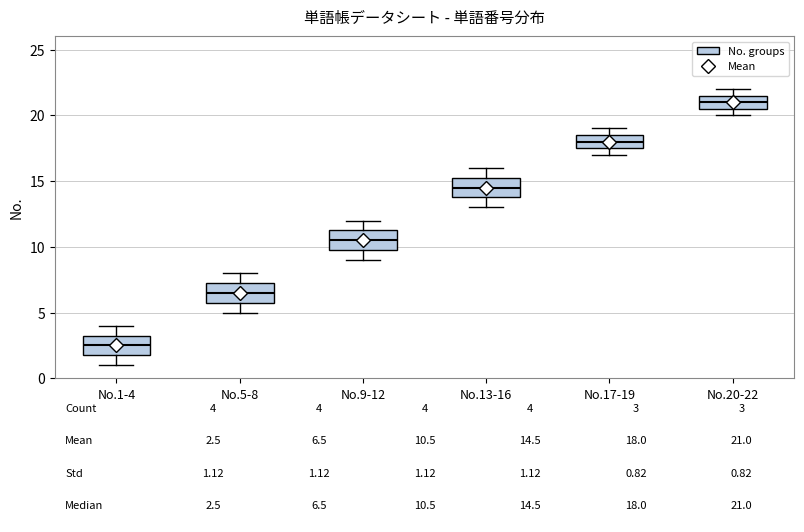

Which box's median line is the lowest?

No.1-4